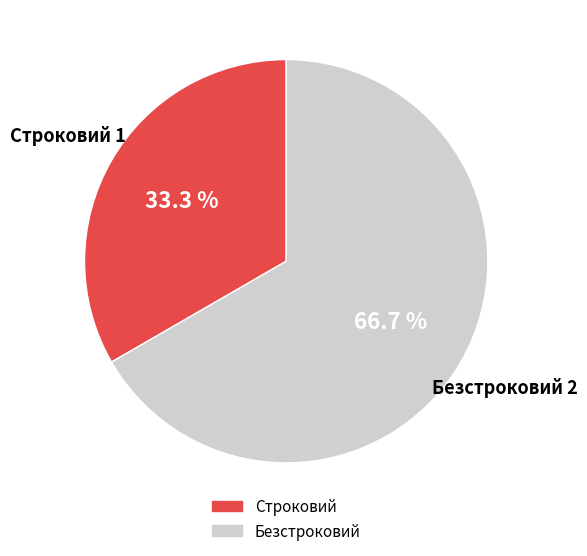

True or false: Строковий accounts for 33% of the total.

True